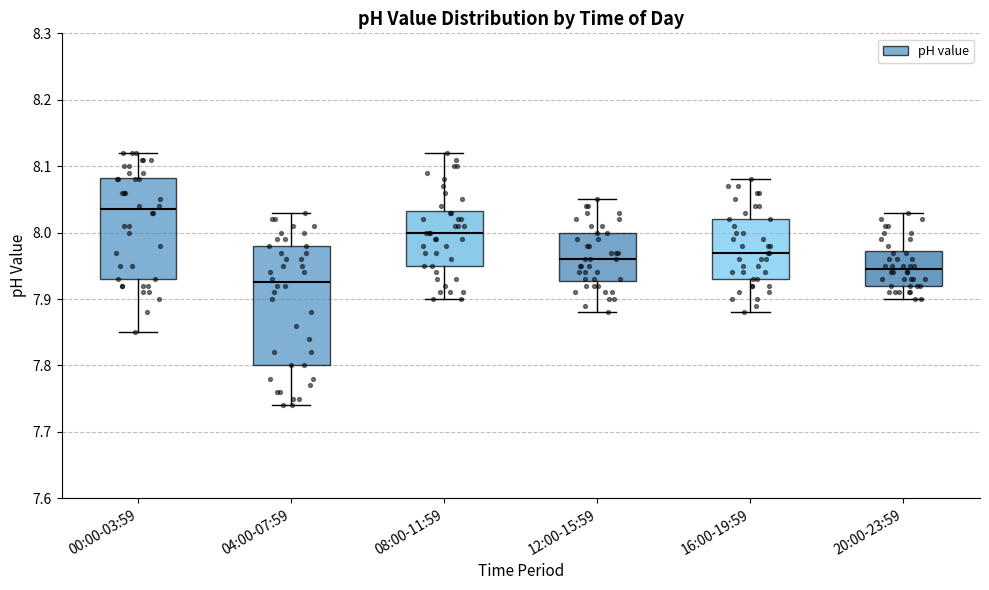

Reading left to right, read every box against the y-axis: the position of its median line, the range the box covers, and the ends of its whiskers. The values are not printed on the chart, so give them approximately, as read against the axis.

00:00-03:59: median 8.04, box 7.93 to 8.08, whiskers 7.85 to 8.12
04:00-07:59: median 7.93, box 7.80 to 7.98, whiskers 7.74 to 8.03
08:00-11:59: median 8.00, box 7.95 to 8.03, whiskers 7.90 to 8.12
12:00-15:59: median 7.96, box 7.93 to 8.00, whiskers 7.88 to 8.05
16:00-19:59: median 7.97, box 7.93 to 8.02, whiskers 7.88 to 8.08
20:00-23:59: median 7.95, box 7.92 to 7.97, whiskers 7.90 to 8.03